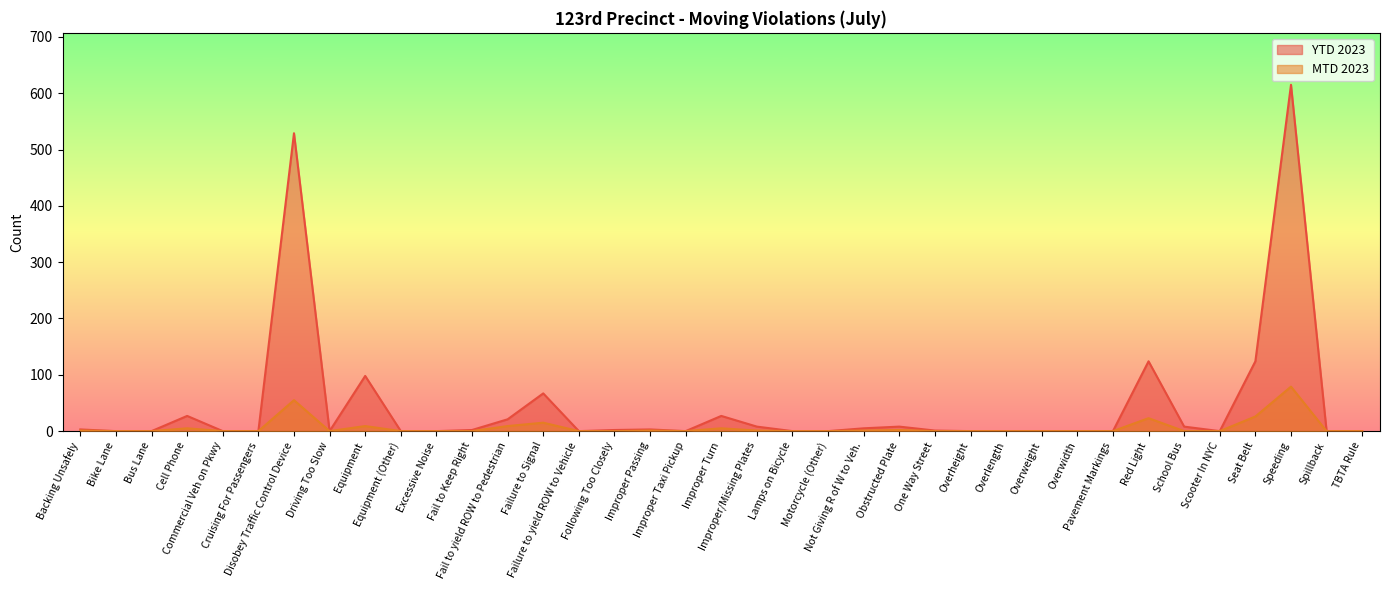

Which series changed the most between Failure to Signal and Spillback?

YTD 2023